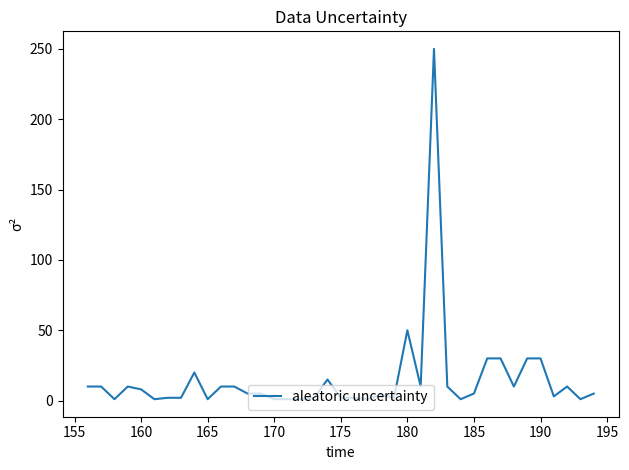

What is the difference between the maximum and minimum values?

249